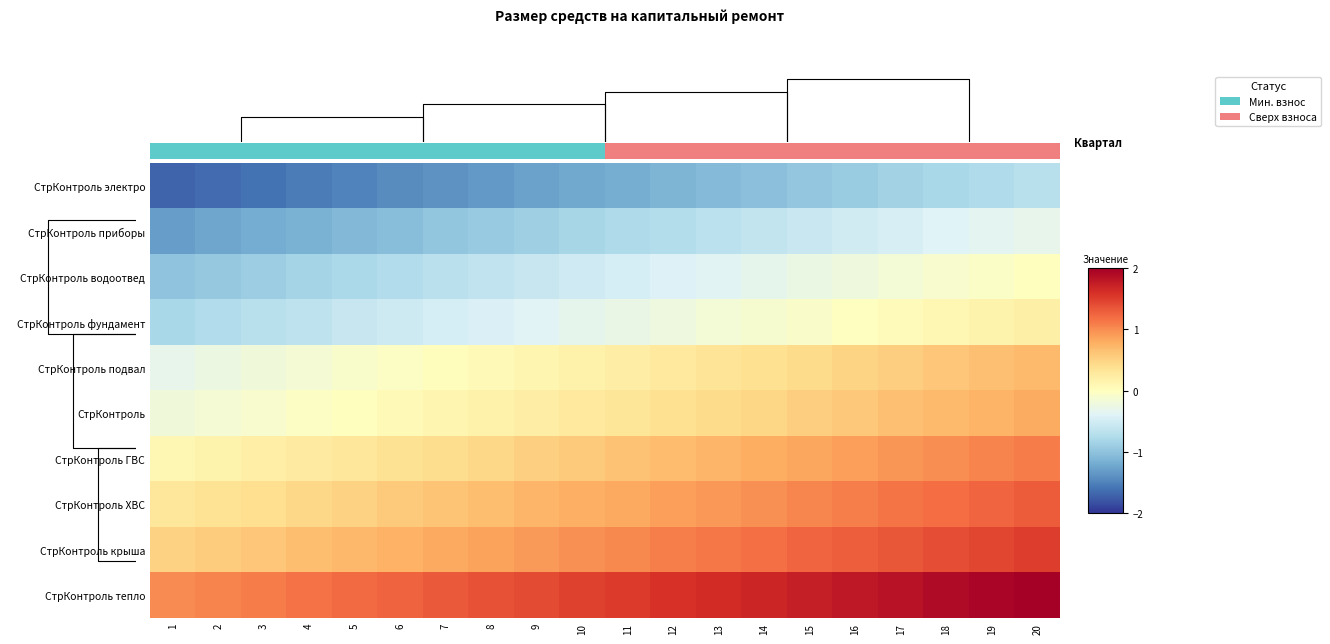

Which series has the largest total across all categories?

СтрКонтроль тепло